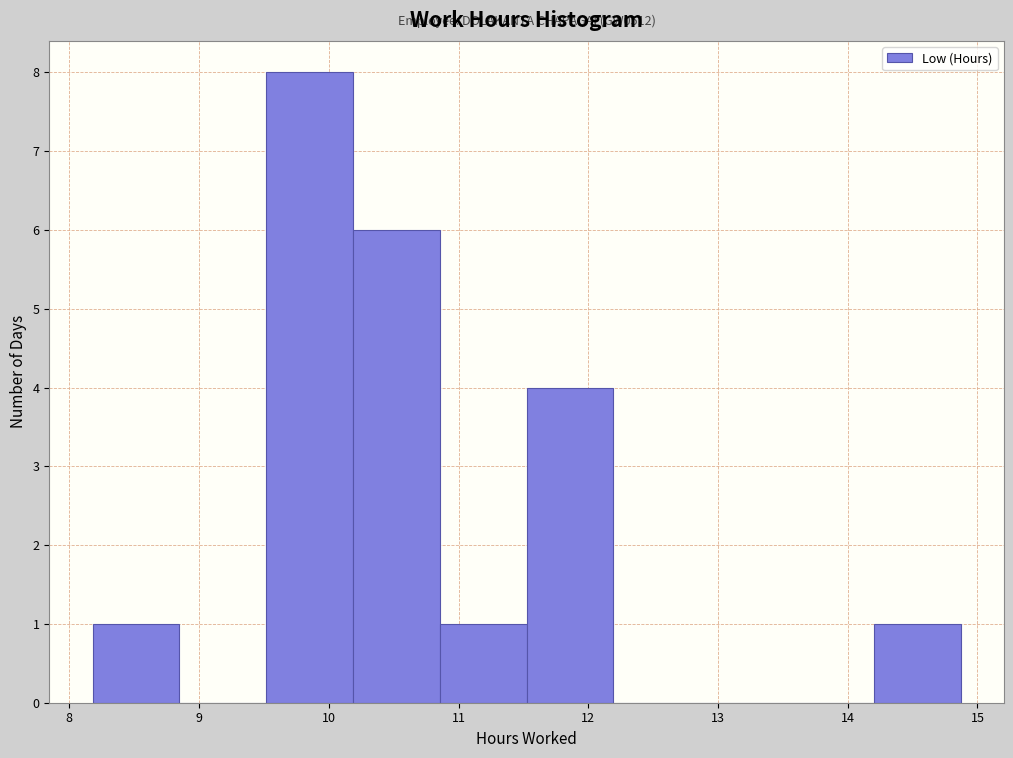

Over which range of the x-axis is the bar tallest?

9.5 to 10.2